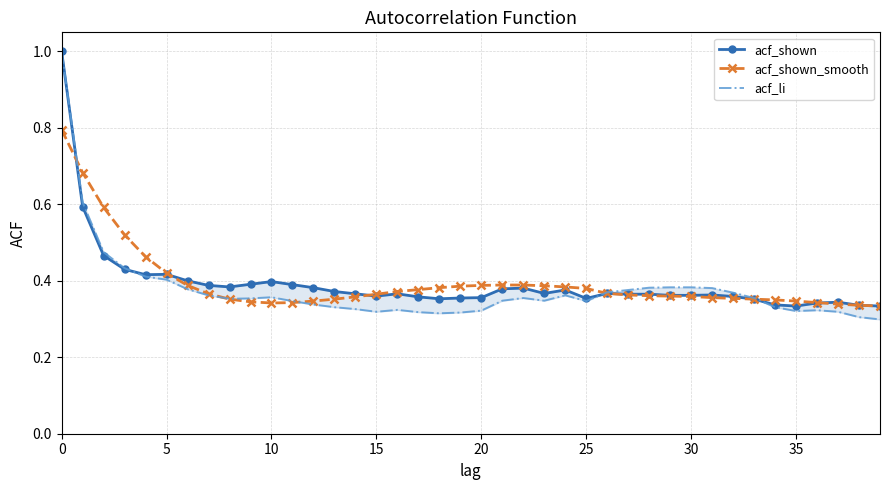

How many acf_shown_smooth values are between 0 and 1?

40